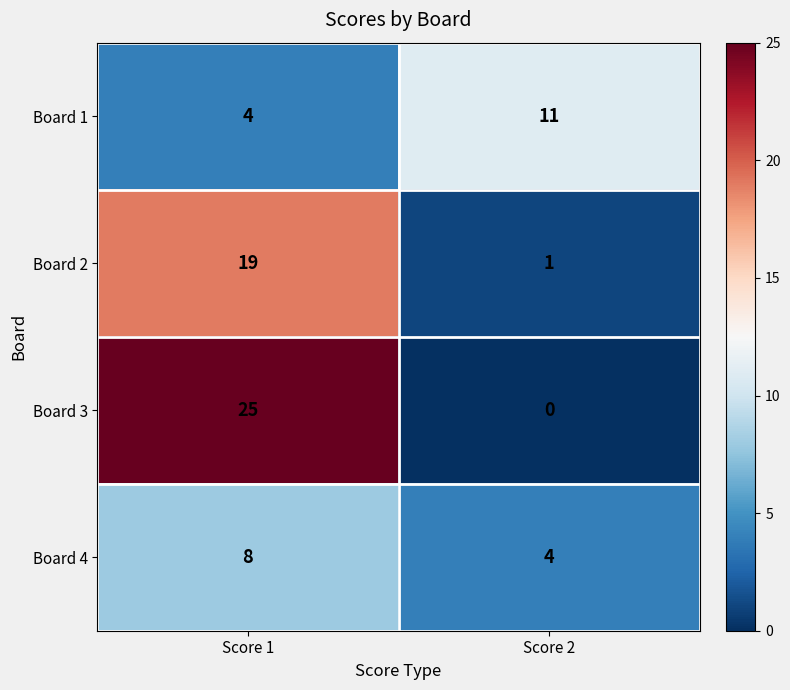

What is the difference between the Board 1 values at Score 1 and Score 2?

7